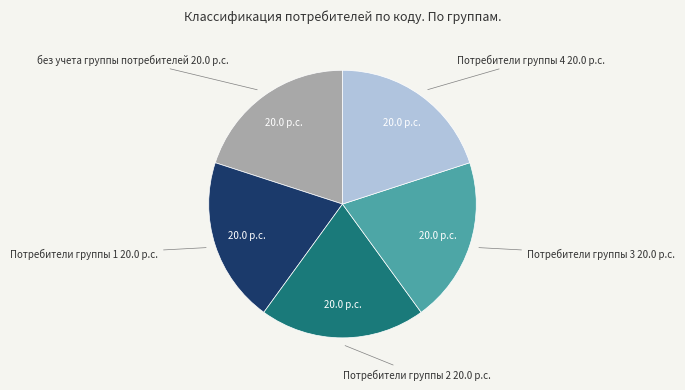

Approximately how many times larger is the value at Потребители группы 4 compared to Потребители группы 1?

1.0